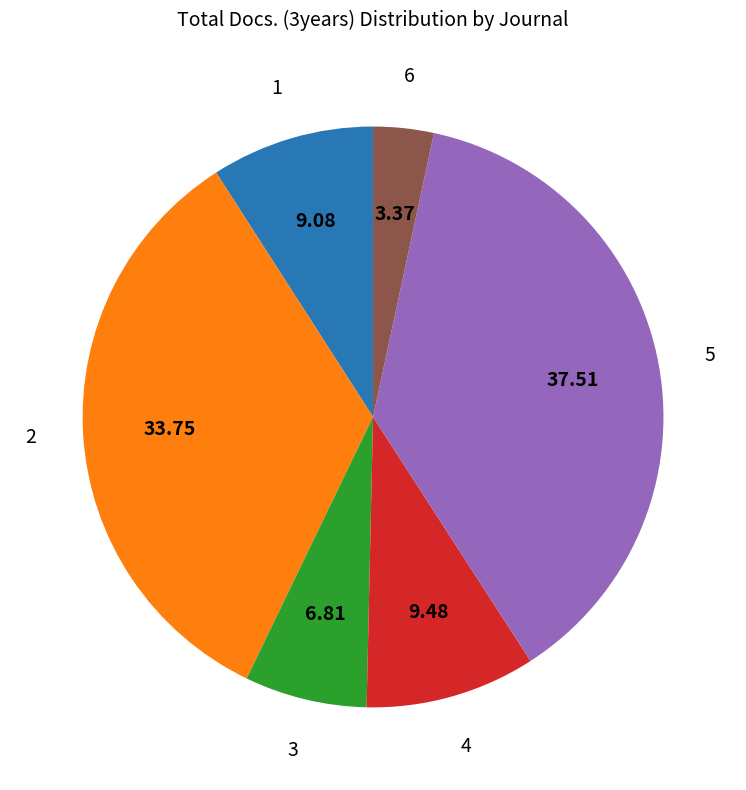

Is there a majority slice in this chart?

No